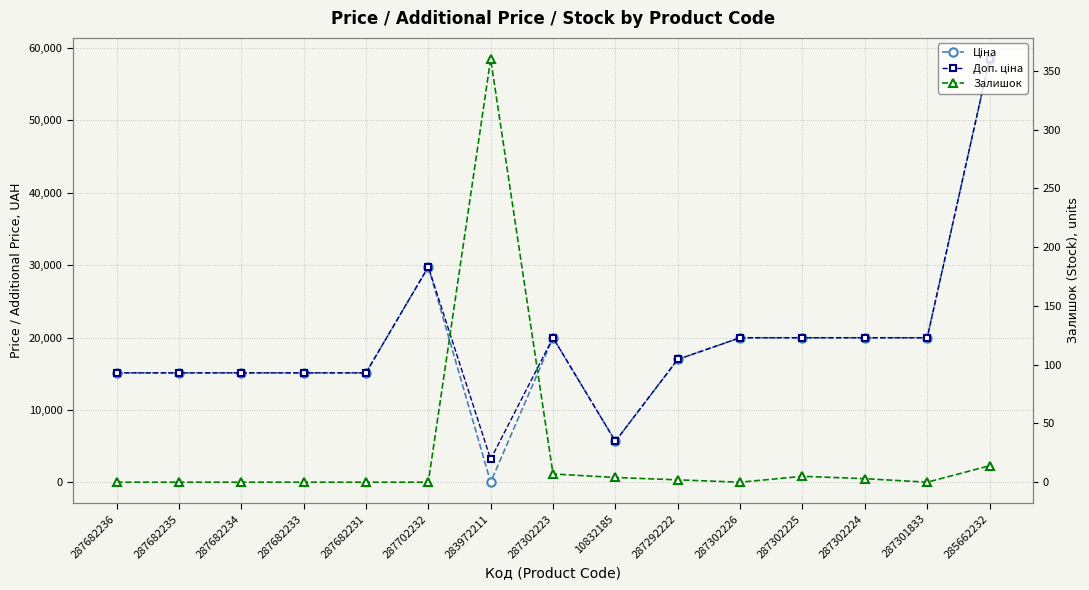

Reading right to left, list all the values displayed in this chart.

Ціна: 58426.5	19964.2	19964.2	19964.2	19964.2	16976.3	5673.8	19964.2	32.0	29747.2	15120.0	15120.0	15120.0	15120.0	15120.0
Доп. ціна: 58426.5	19964.2	19964.2	19964.2	19964.2	16976.3	5673.8	19964.2	3205.0	29747.2	15120.0	15120.0	15120.0	15120.0	15120.0
Залишок: 14.0	0.0	3.0	5.0	0.0	2.0	4.0	7.0	360.0	0.0	0.0	0.0	0.0	0.0	0.0